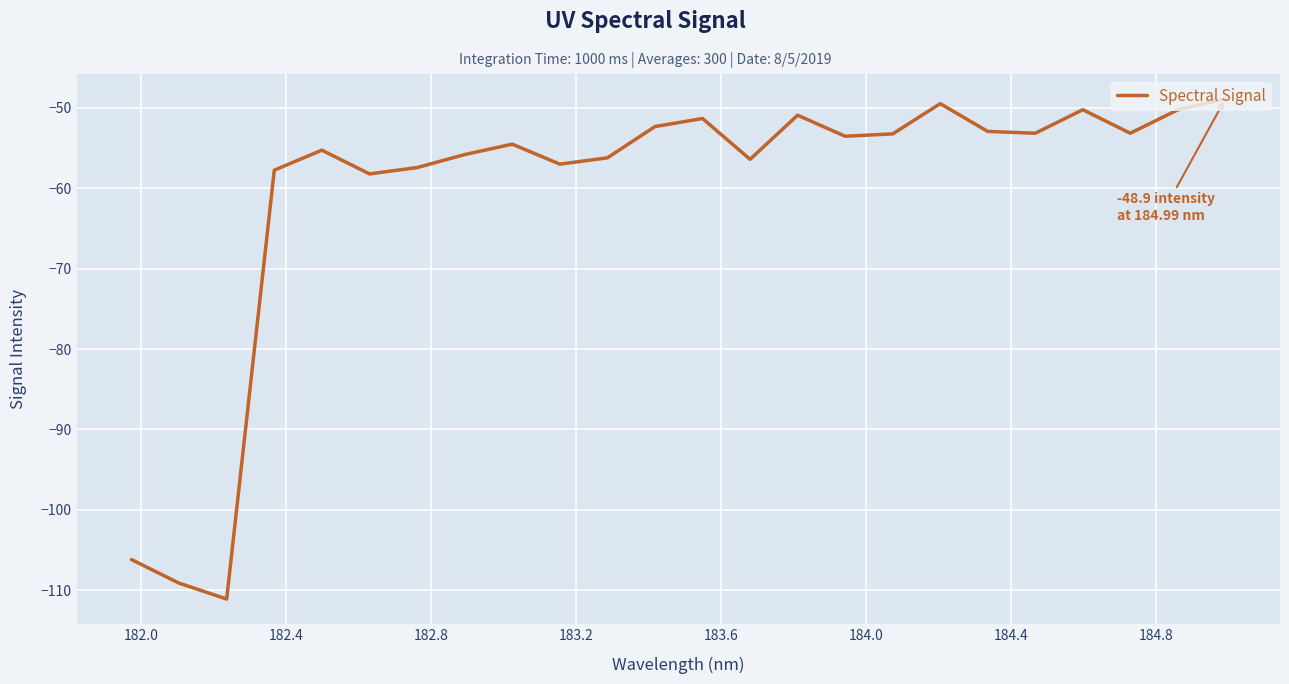

What is the maximum value shown in the chart?

-48.9